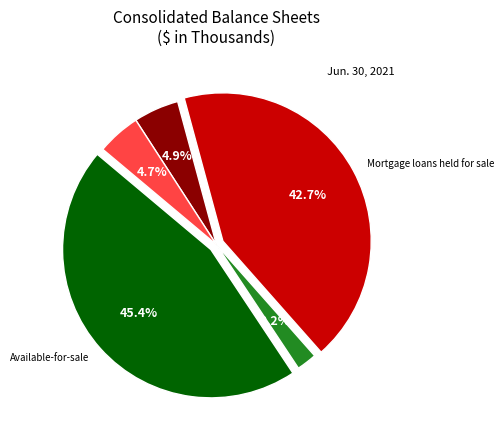

What is the smallest slice in the pie chart?

Securities held-to-maturity